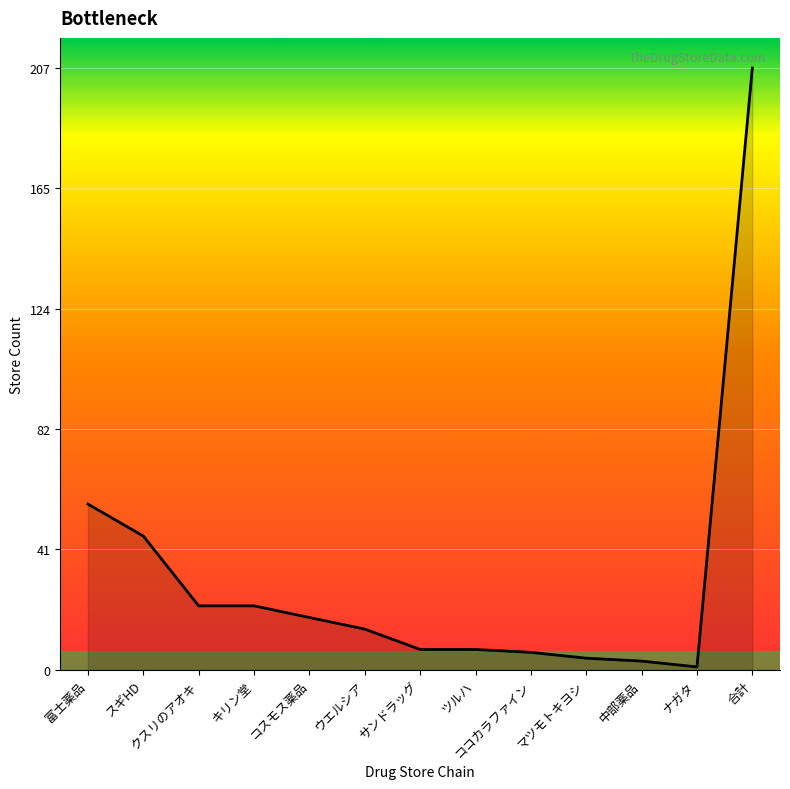

Is it true that the value at スギHD is 63?

False